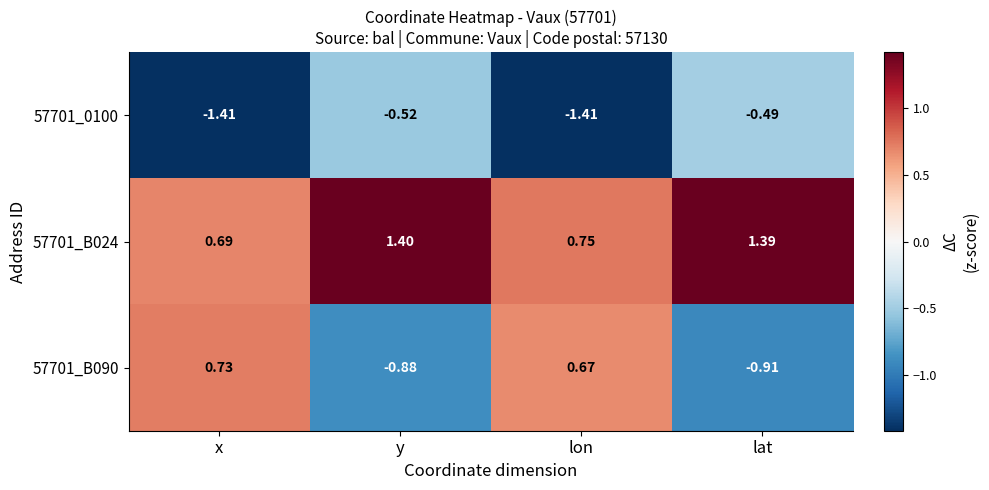

Which series has the widest spread of values?

57701_B090